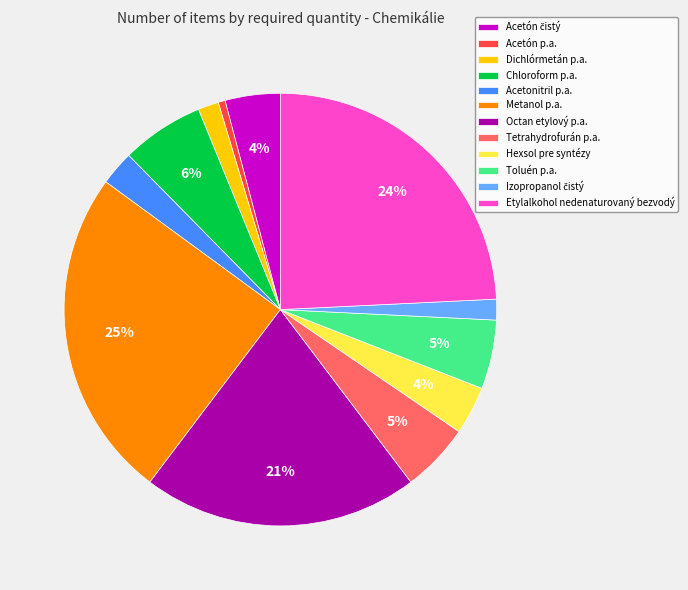

Combined, do Acetonitril p.a. and Toluén p.a. account for over 50%?

No